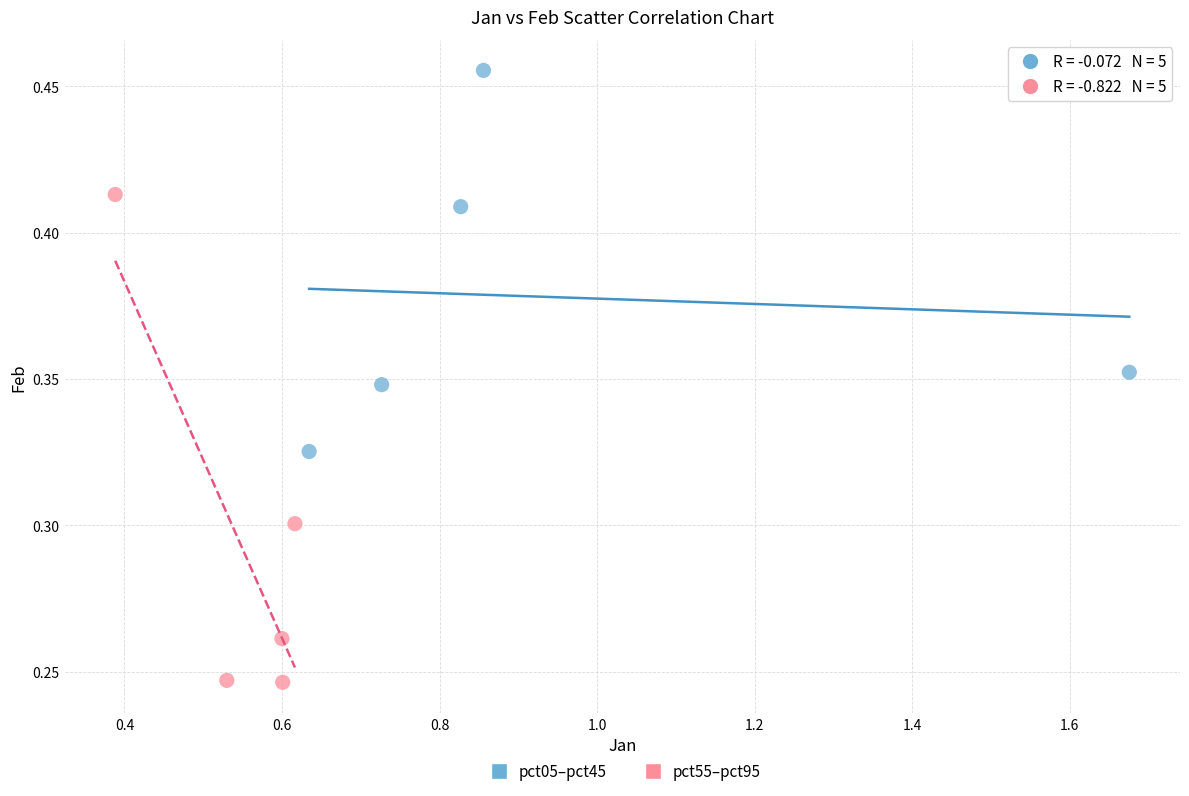

Which series has the largest Y range (max minus min)?

pct55–pct95